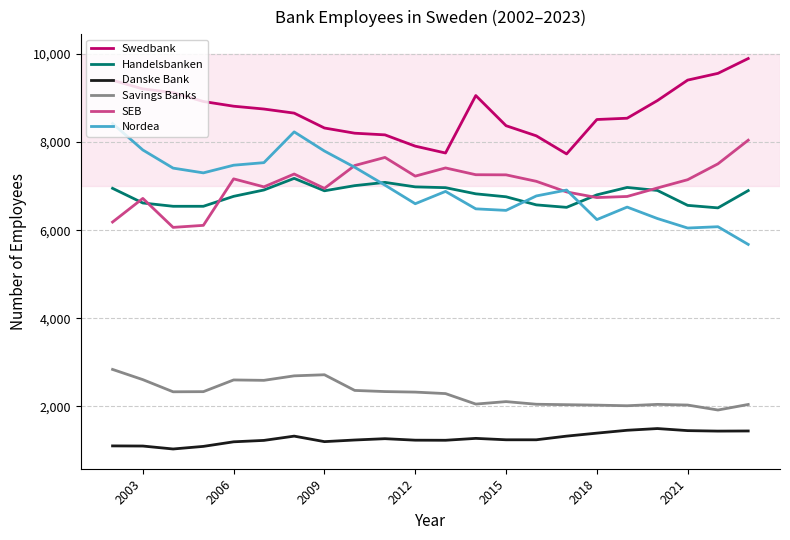

Which series has the largest total across all categories?

Swedbank